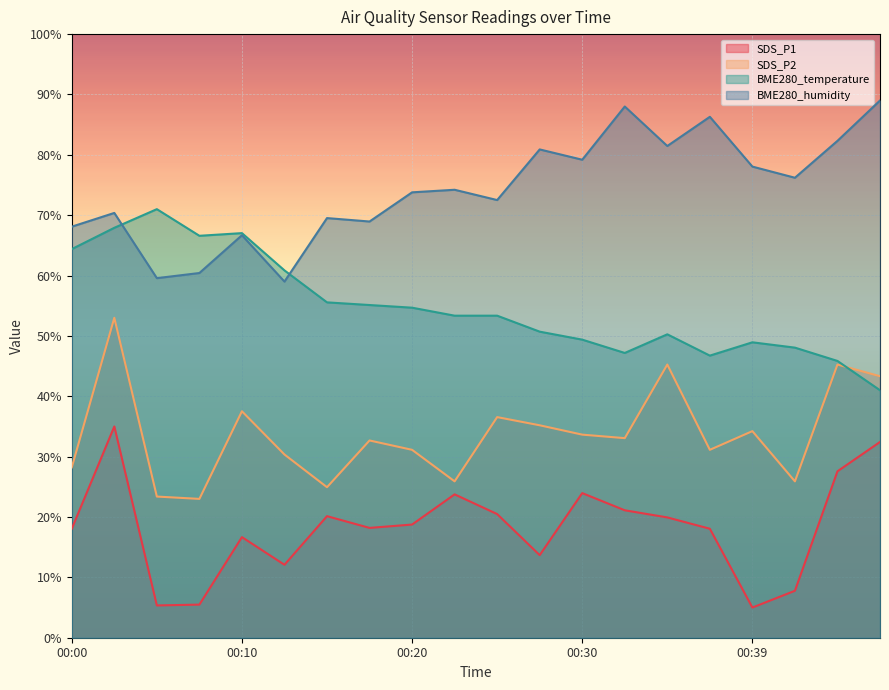

List the series in order of their overall mean, highest first.

BME280_humidity, BME280_temperature, SDS_P2, SDS_P1